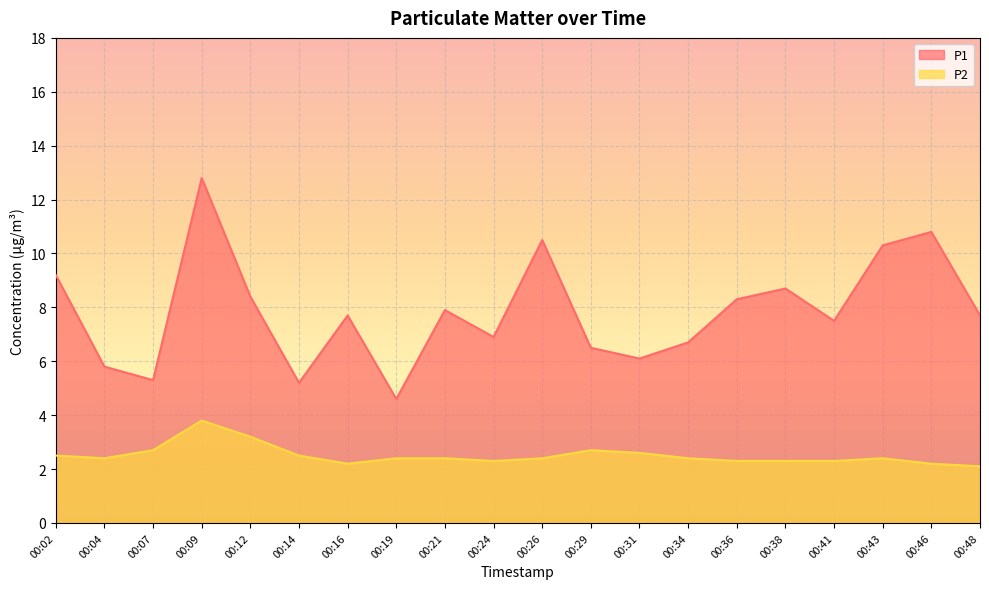

Which has a higher value, 00:16 or 00:14?

00:16